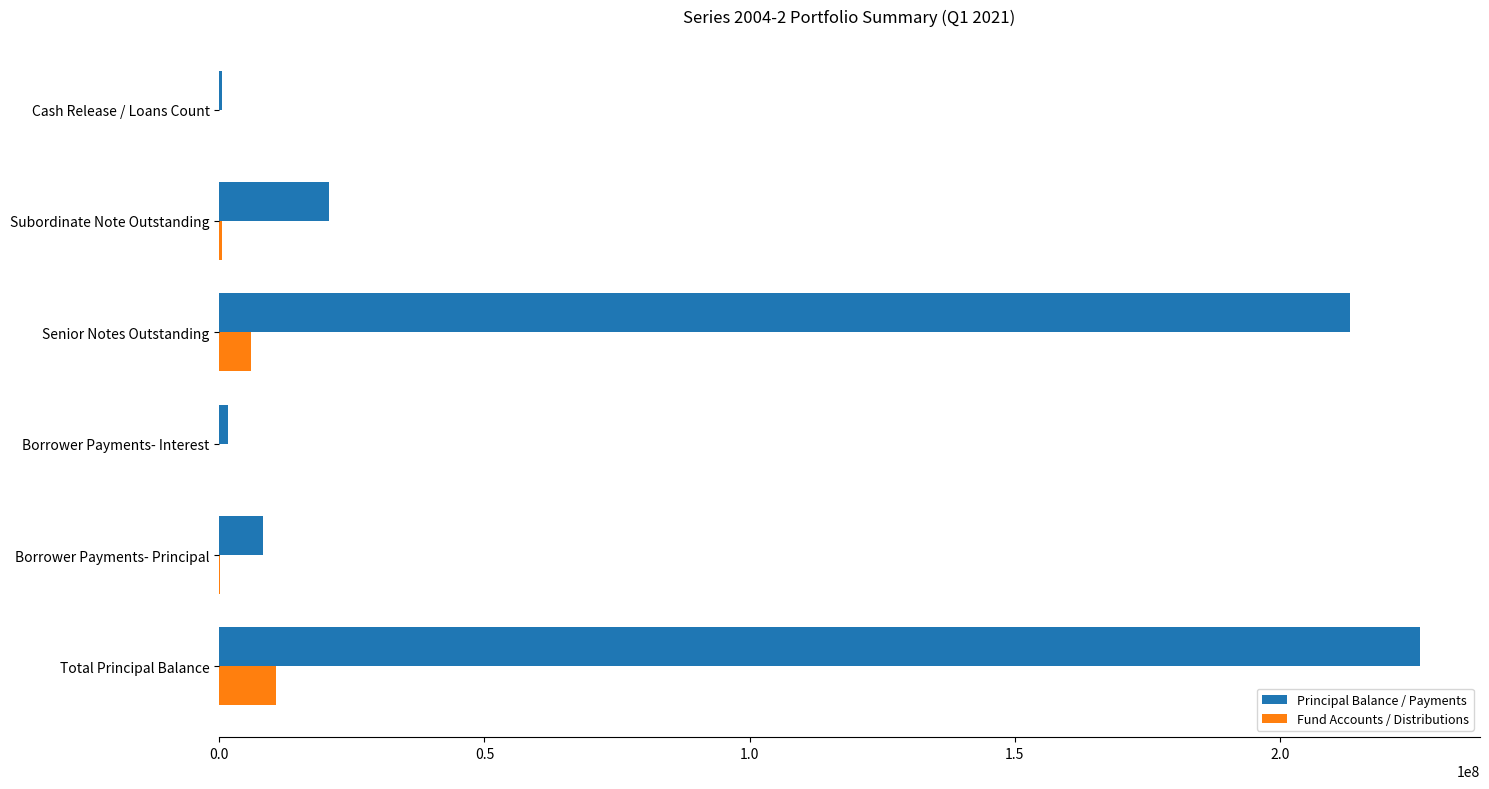

What is the sum of all Fund Accounts / Distributions values?

17527065.2